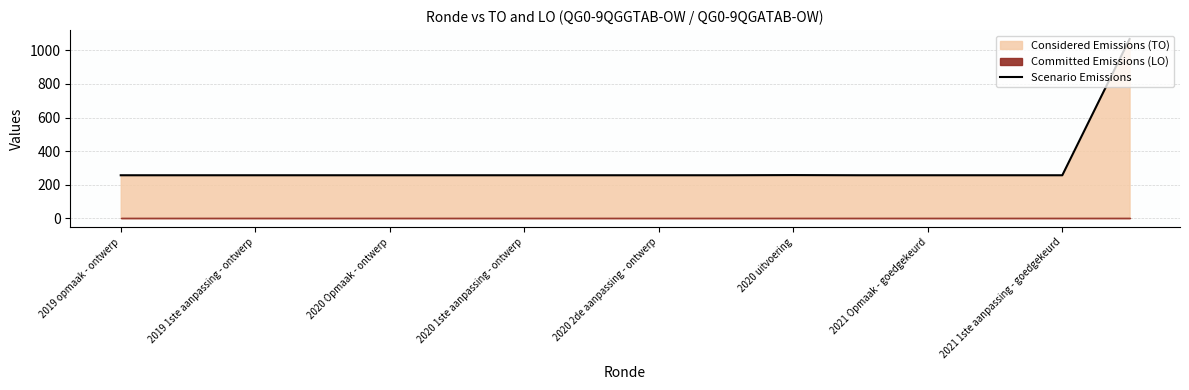

Does the chart have visible grid lines?

Yes